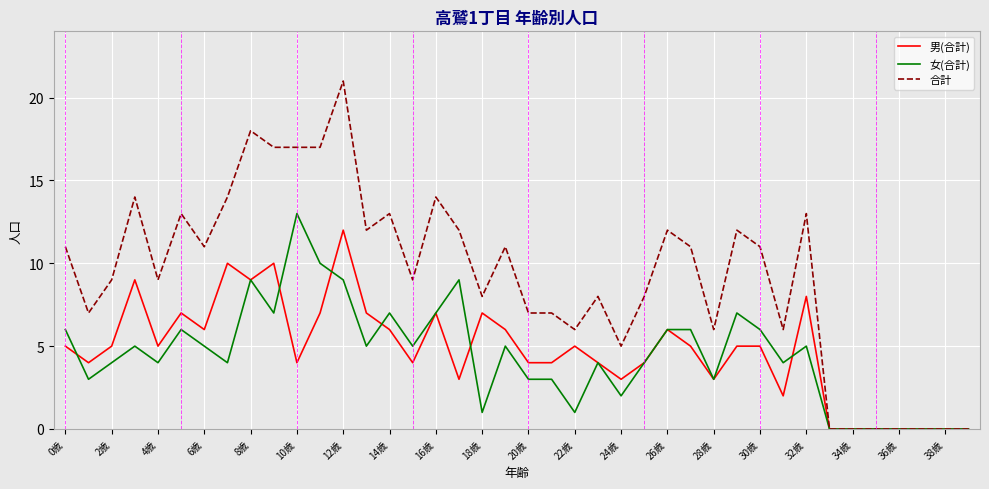

Which series has the widest spread of values?

合計